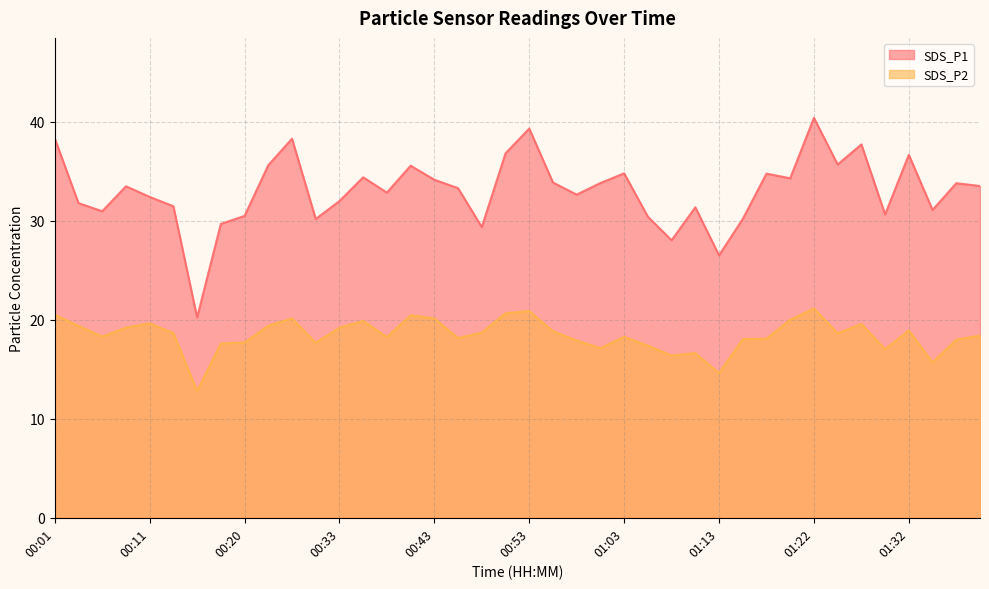

What is the difference between the SDS_P1 values at 00:13 and 00:30?

1.3